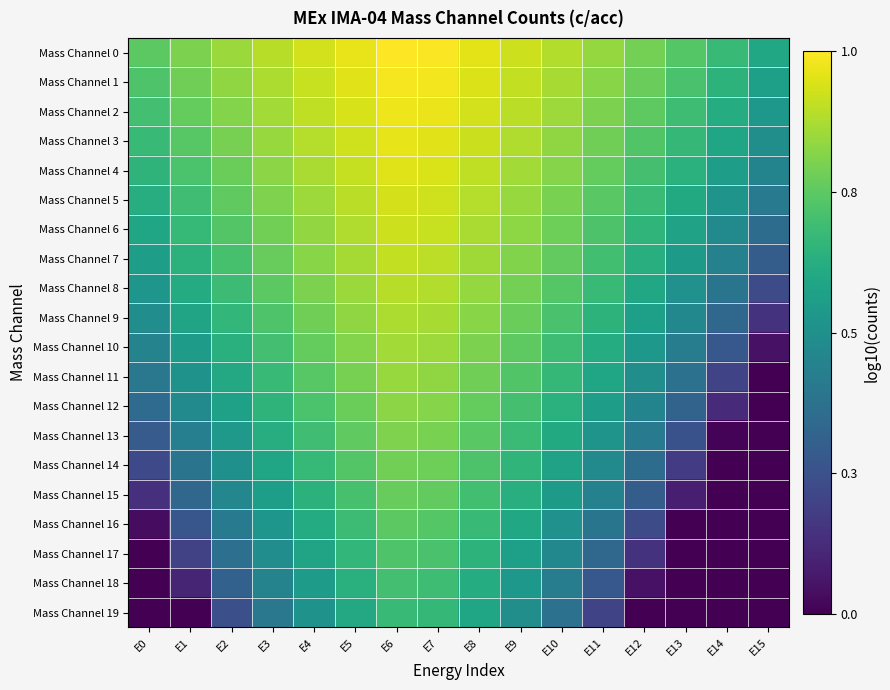

Which series has the largest range (max minus min)?

Mass Channel 11